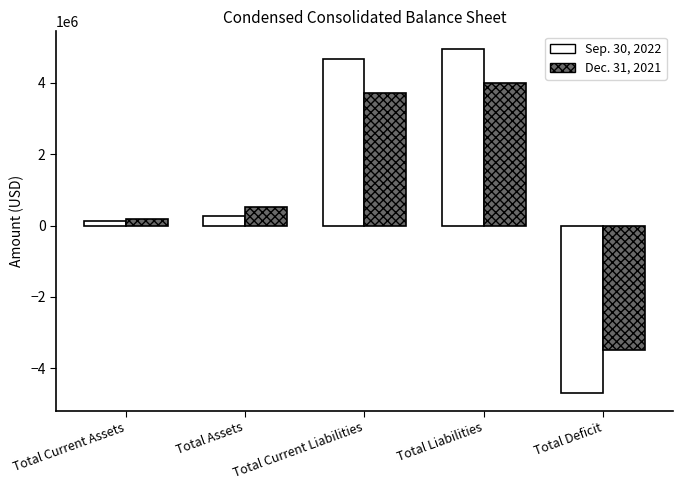

What is the label of the 2nd bar from the right?

Total Liabilities